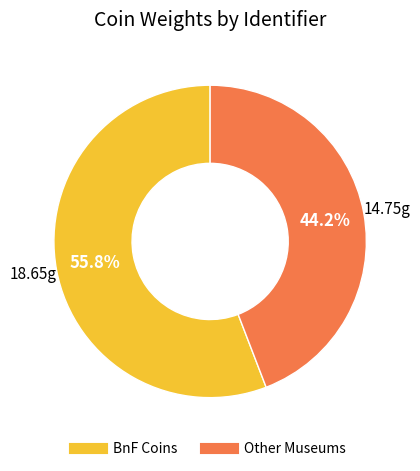

Count the number of slices in the pie.

2